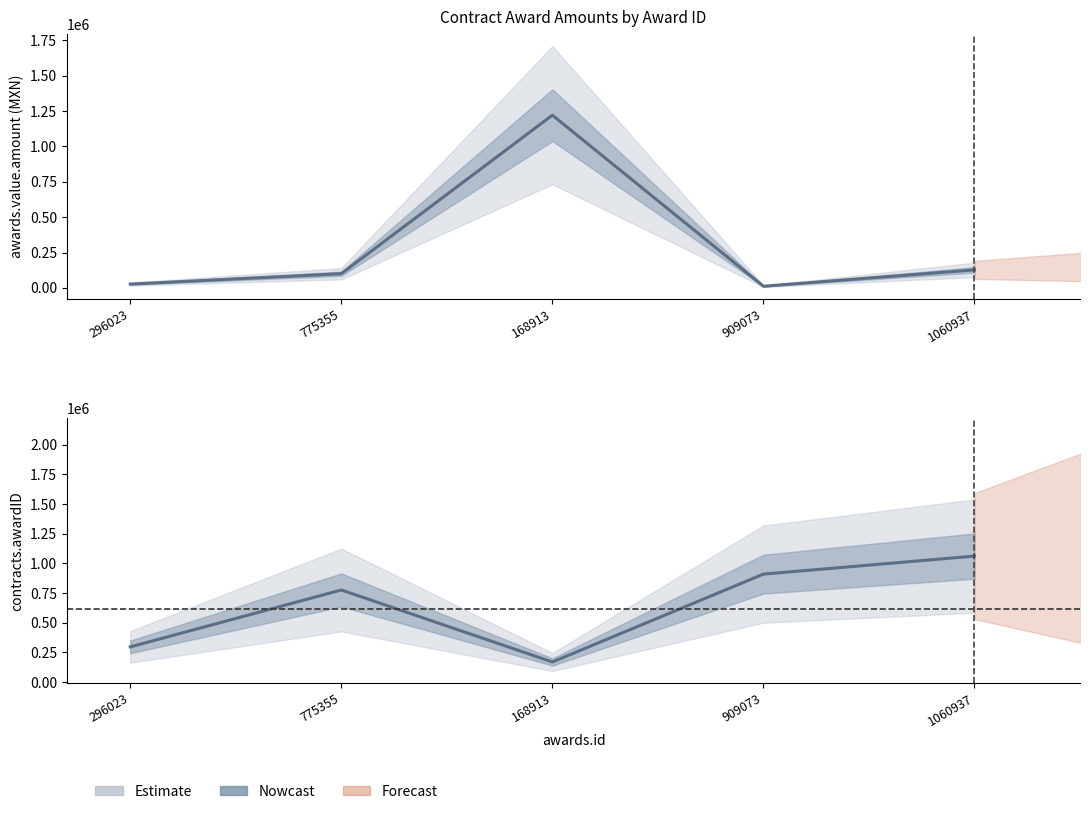

How many data points in awards.value.amount are less than 100307?

2